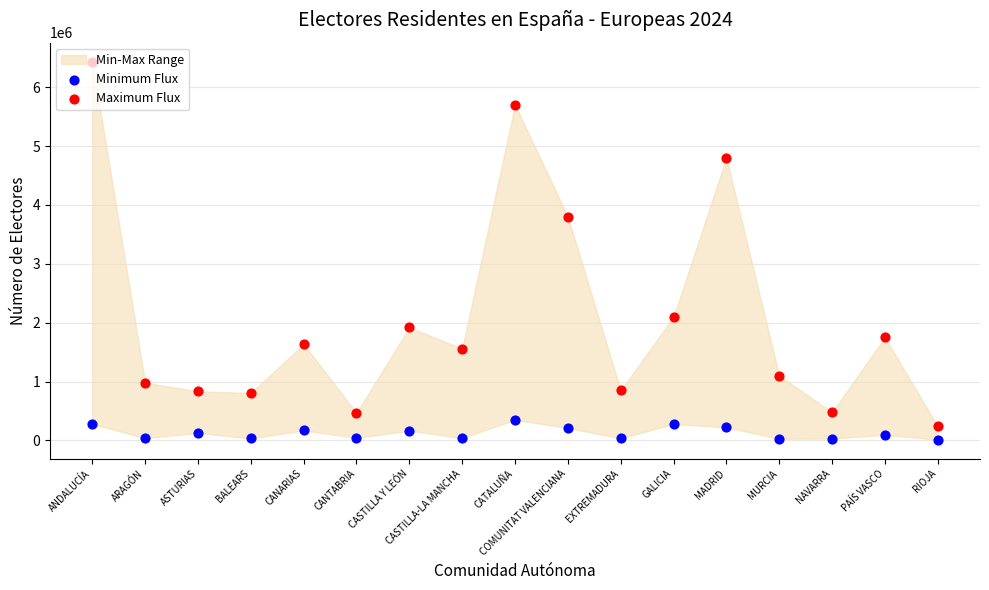

Is the value of Maximum Flux at CANARIAS greater than the value of Minimum Flux at CANARIAS?

Yes